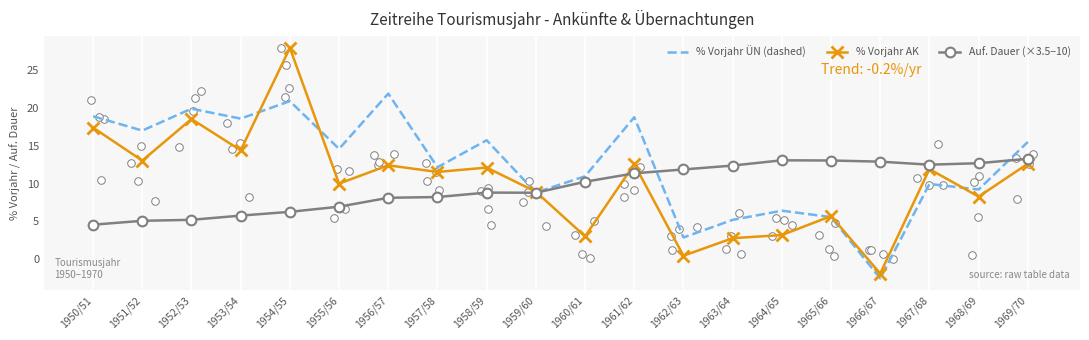

At which category is the sum across all series the highest?

1954/55